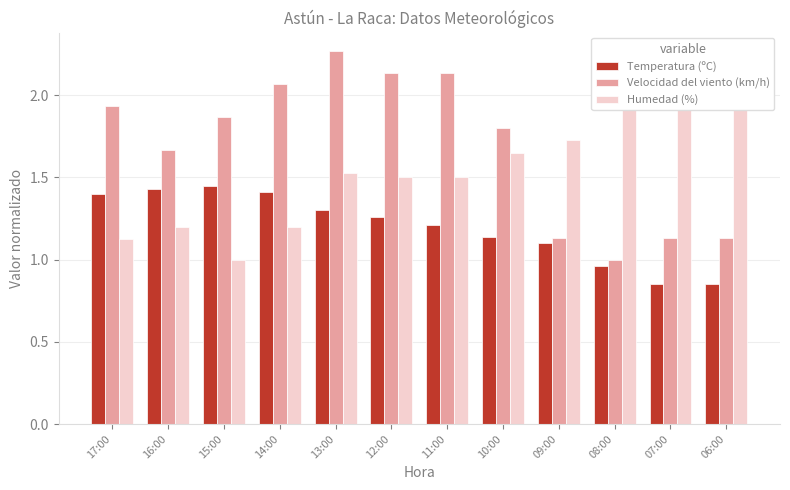

Reading left to right, what are all the values shown in this chart?

Temperatura (ºC): 1.4	1.4	1.4	1.4	1.3	1.3	1.2	1.1	1.1	1.0	0.8	0.8
Velocidad del viento (km/h): 1.9	1.7	1.9	2.1	2.3	2.1	2.1	1.8	1.1	1.0	1.1	1.1
Humedad (%): 1.1	1.2	1.0	1.2	1.5	1.5	1.5	1.6	1.7	1.9	2.0	2.0